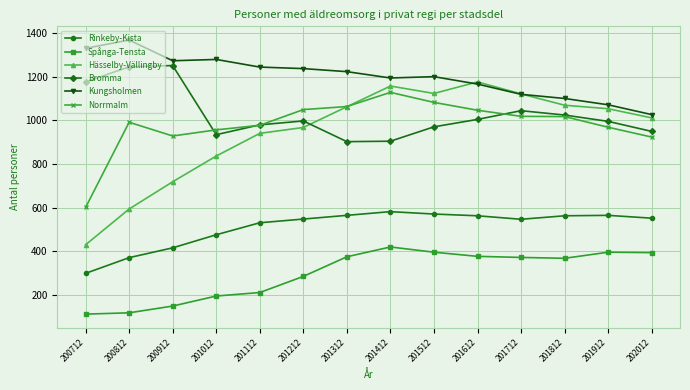

What is the spread (max minus min) of values at 200712?

1219